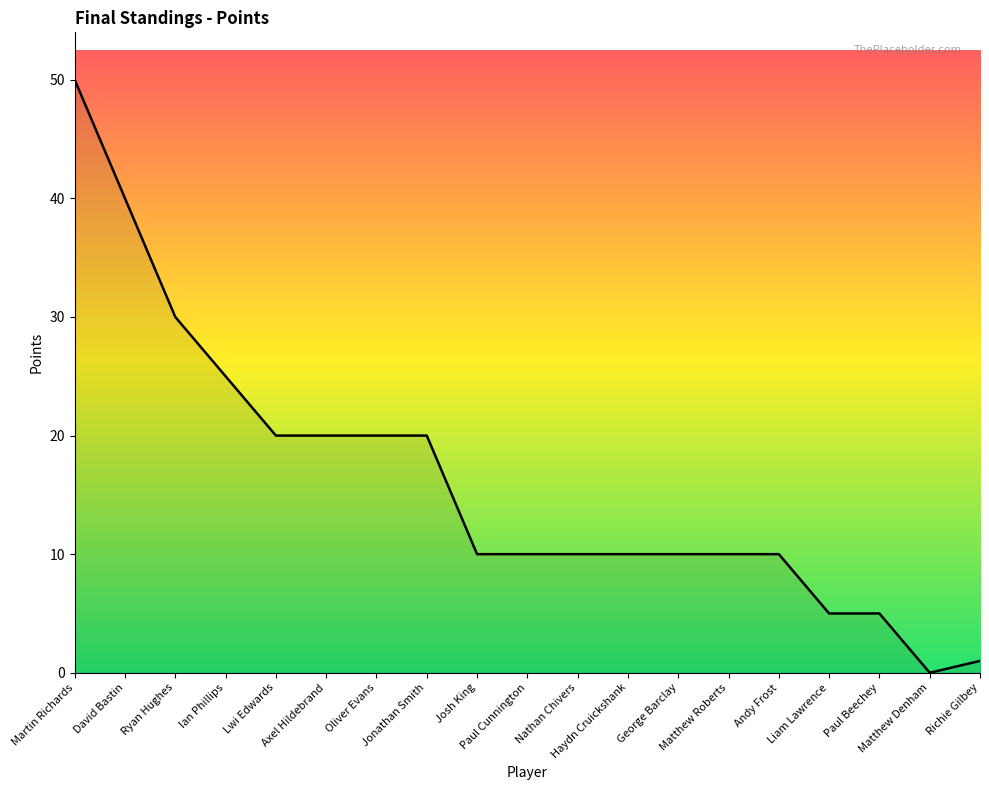

Reading left to right, list all the values displayed in this chart.

50	40	30	25	20	20	20	20	10	10	10	10	10	10	10	5	5	0	1